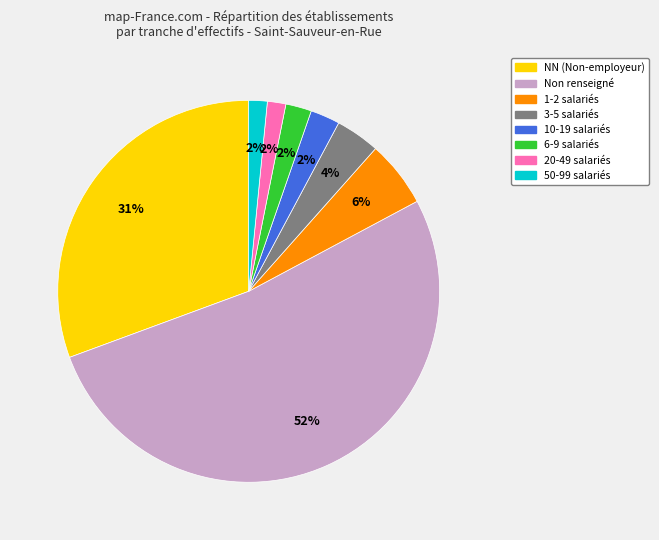

To the nearest percent, what is the average slice percentage?

12%